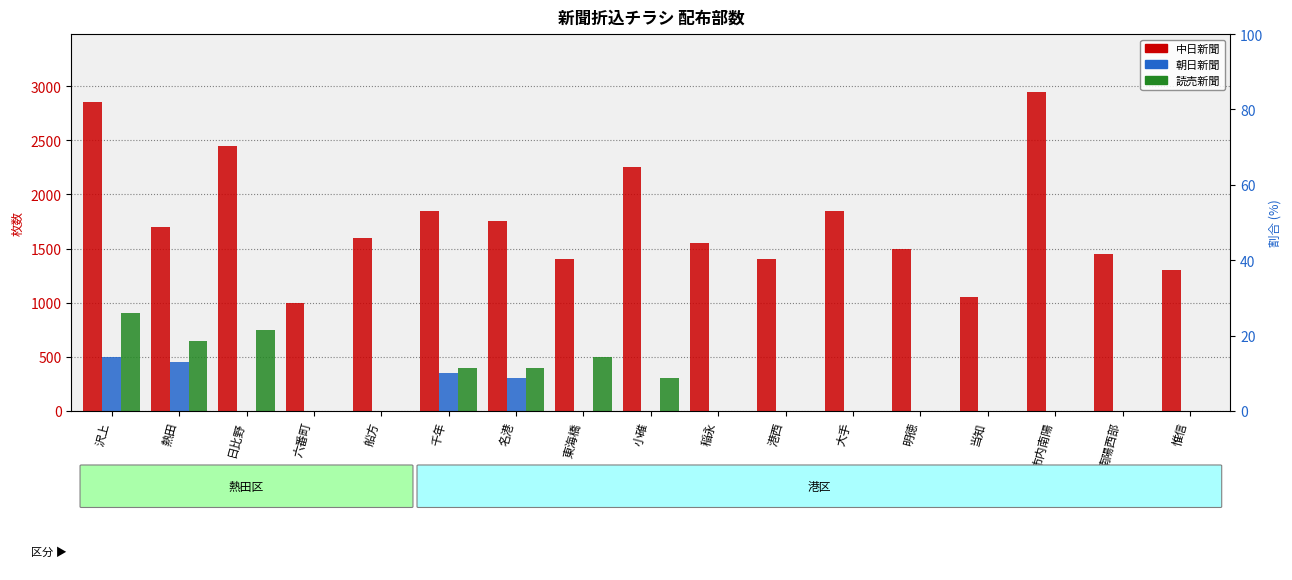

What is the total value across all series at 六番町?

1000